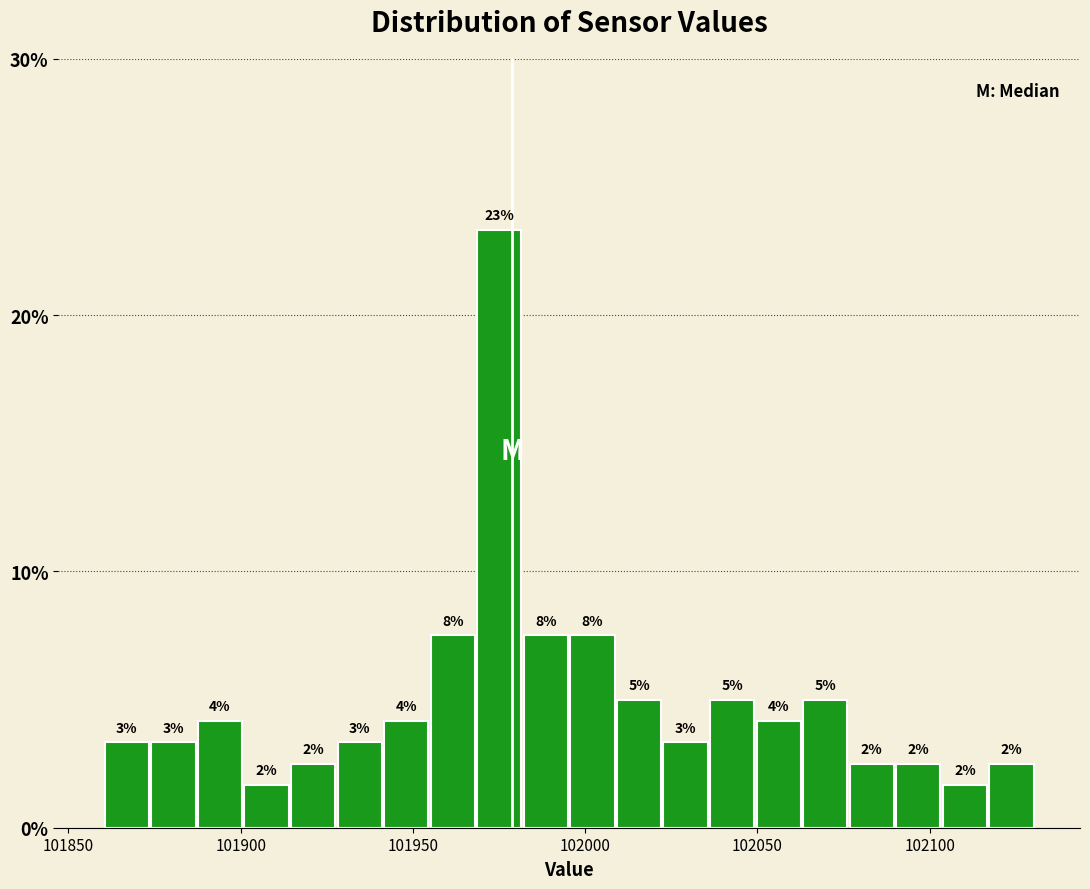

Around what value on the x-axis is the tallest bar? Give the approximate position of its centre, as read against the axis.

101975